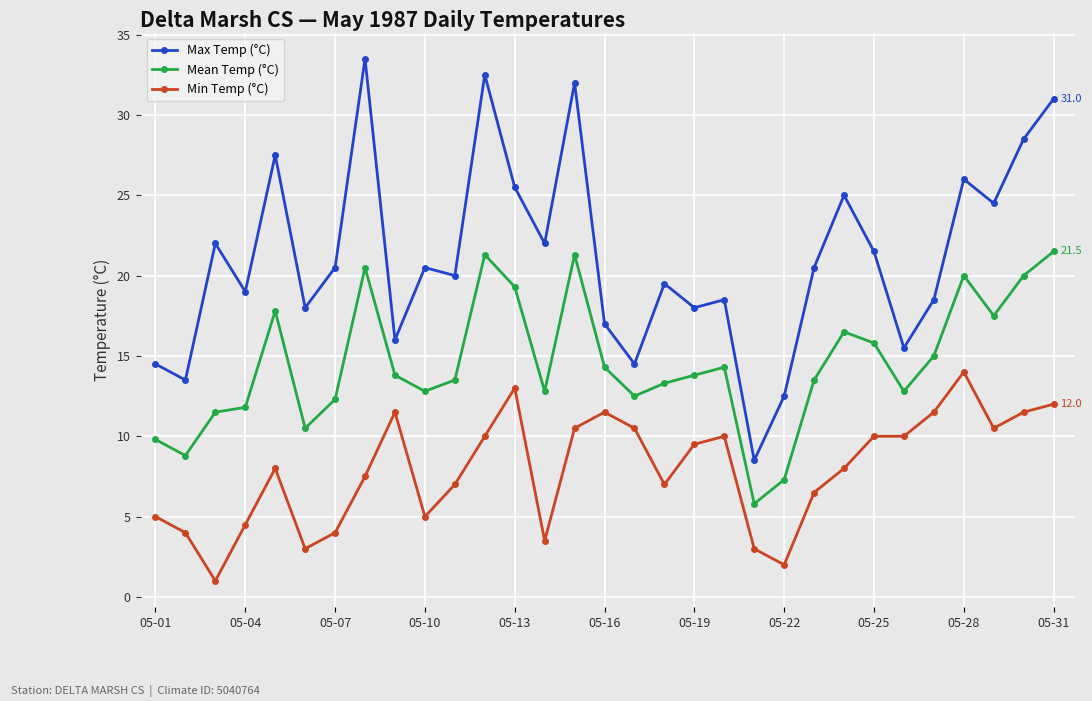

Is this an area chart (filled region under the line)?

No